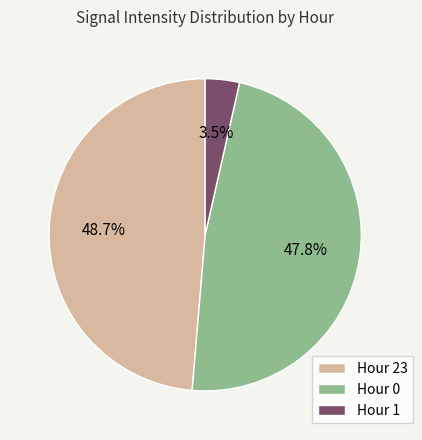

To the nearest percent, what is the difference between the largest and smallest slice percentages?

45%